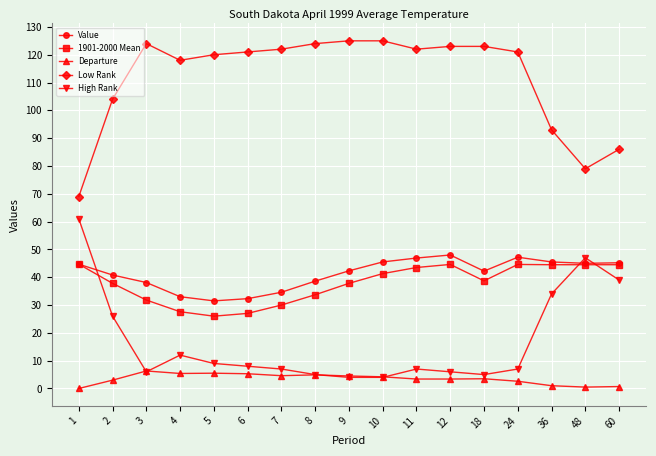

True or false: Departure has a value of 0.5 at 48.

True